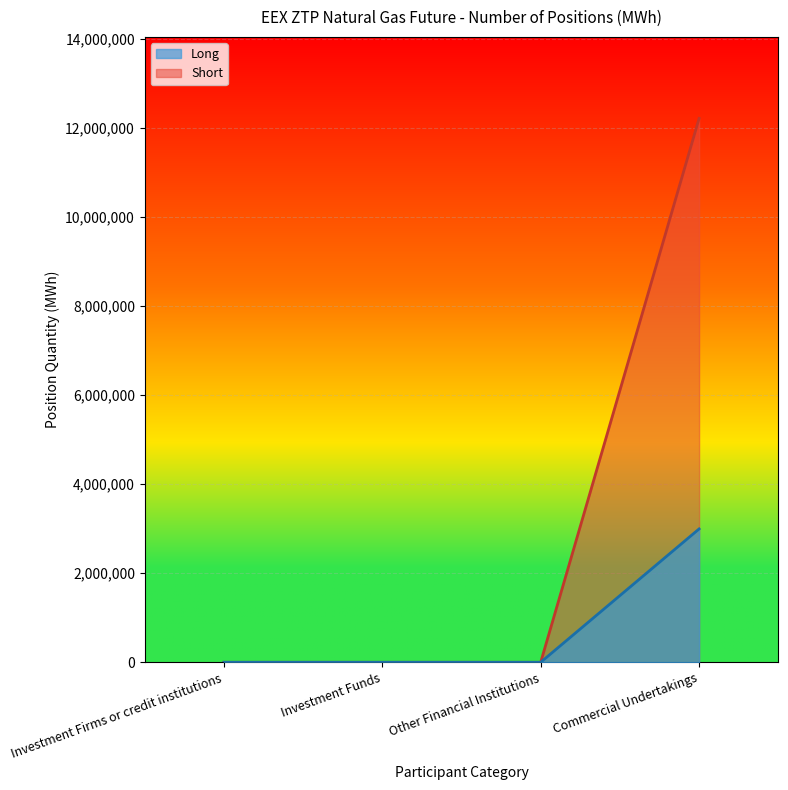

Count the Long values in the range 0 to 12219815.

4